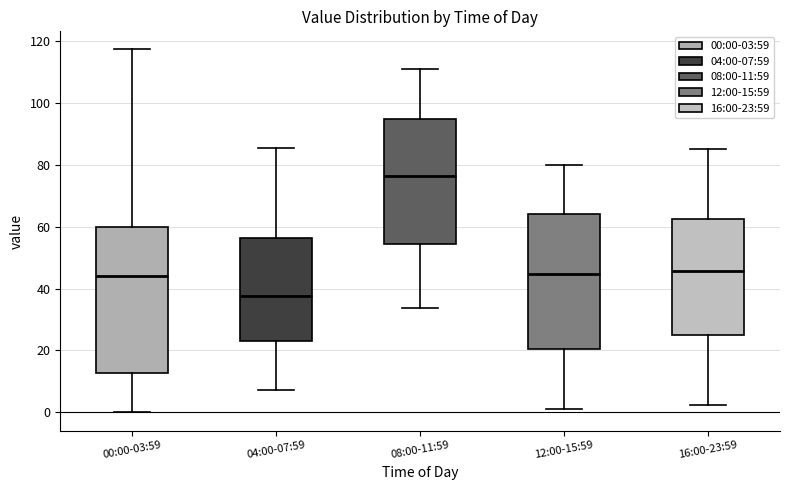

Comparing the boxes themselves (not the whiskers), which one is the tallest?

00:00-03:59